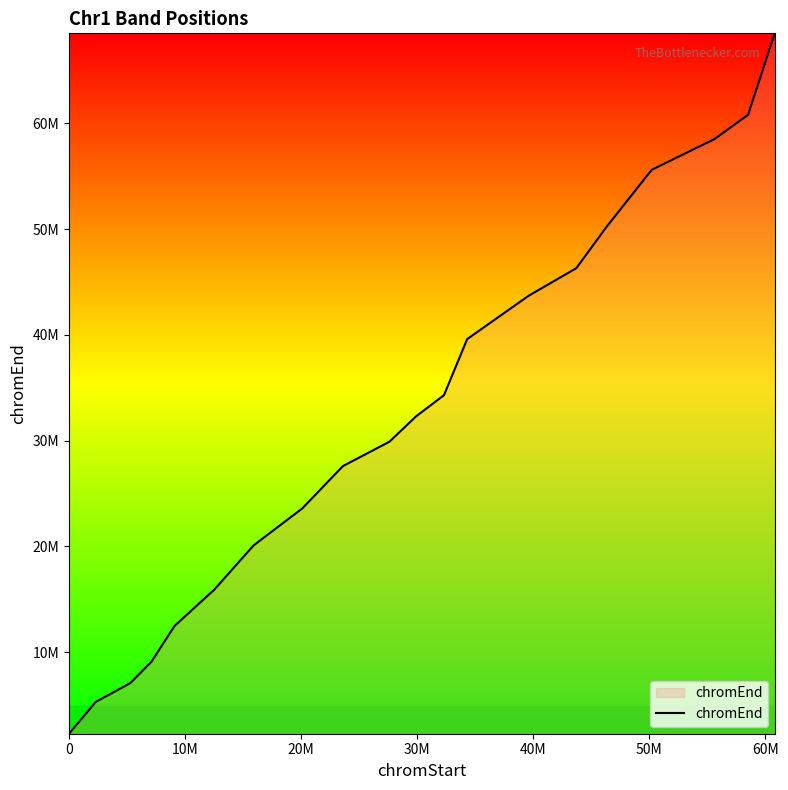

How many series are shown in this chart?

1